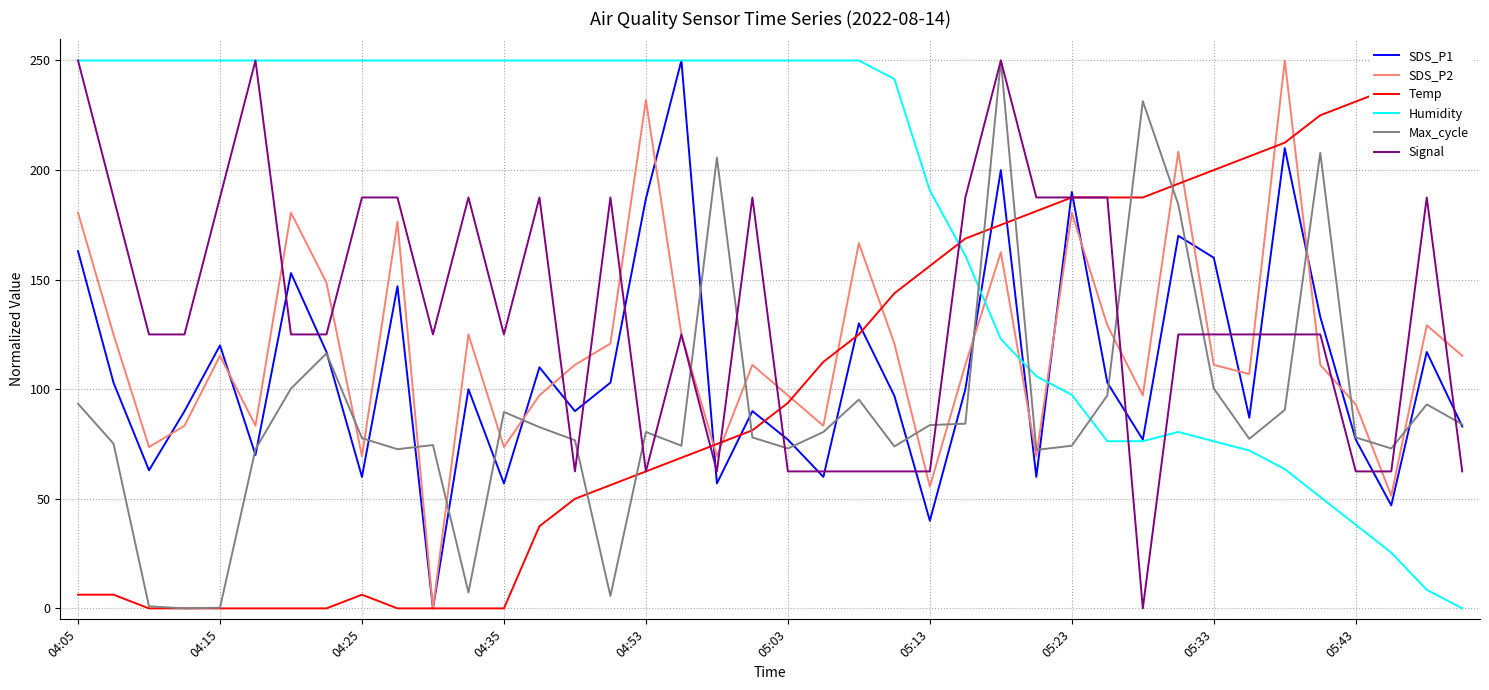

What is the sum of the SDS_P1 values at 14 and 34?

300.0